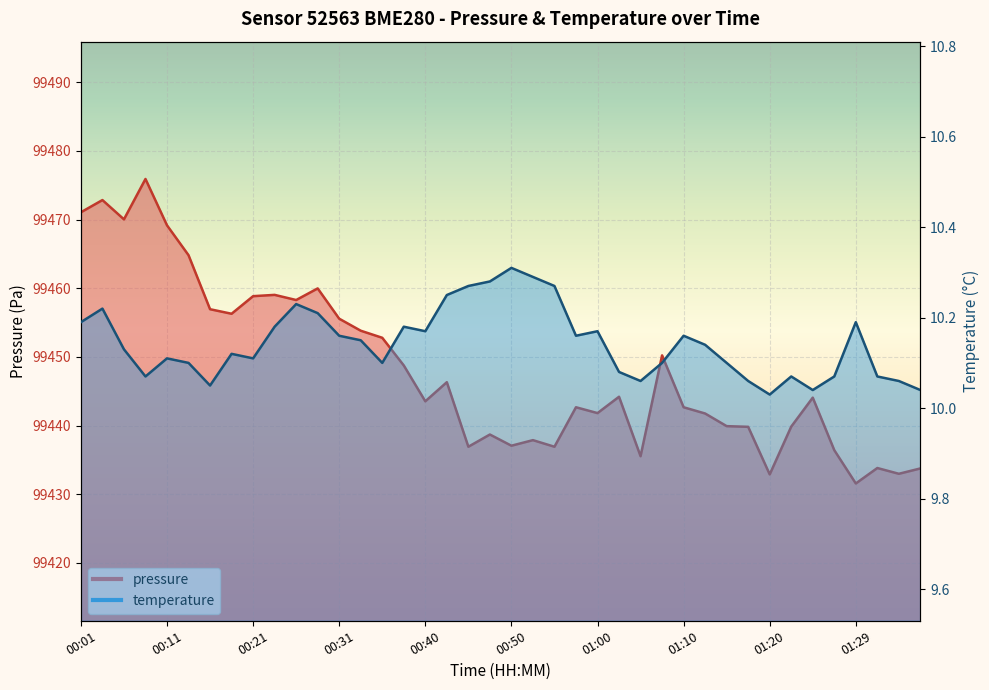

Rank the categories by temperature value from lowest to highest.

01:20, 01:24, 01:37, 00:16, 01:05, 01:17, 01:34, 00:08, 01:22, 01:27, 01:32, 01:02, 00:13, 00:36, 01:07, 01:15, 00:11, 00:21, 00:18, 00:06, 01:12, 00:33, 00:31, 00:57, 01:10, 00:40, 01:00, 00:23, 00:38, 00:01, 01:29, 00:28, 00:03, 00:26, 00:43, 00:45, 00:55, 00:48, 00:53, 00:50